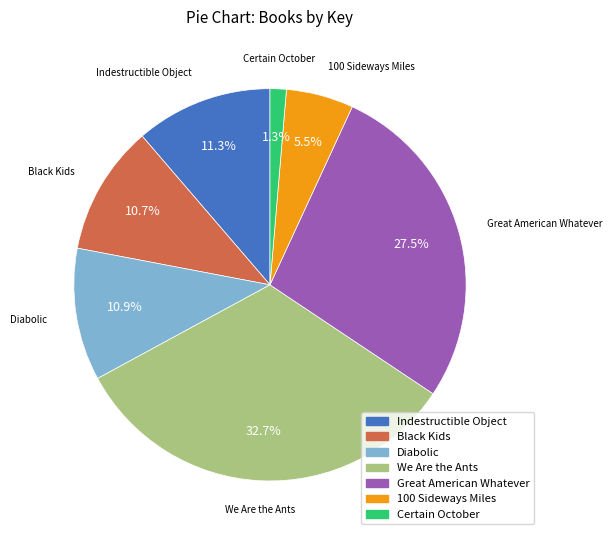

To the nearest percent, what is the combined percentage of Great American Whatever and Certain October?

29%